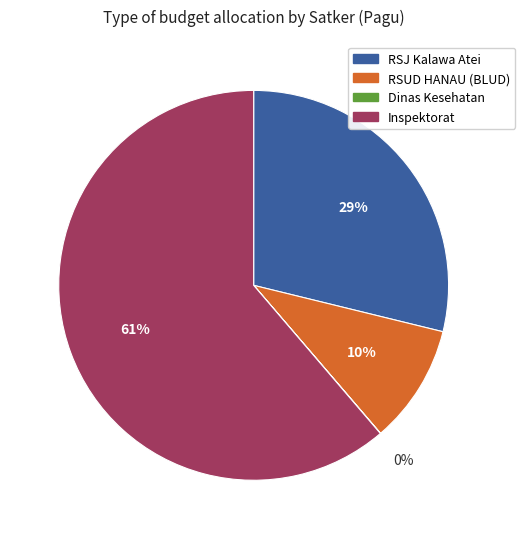

Is there a majority slice in this chart?

Yes